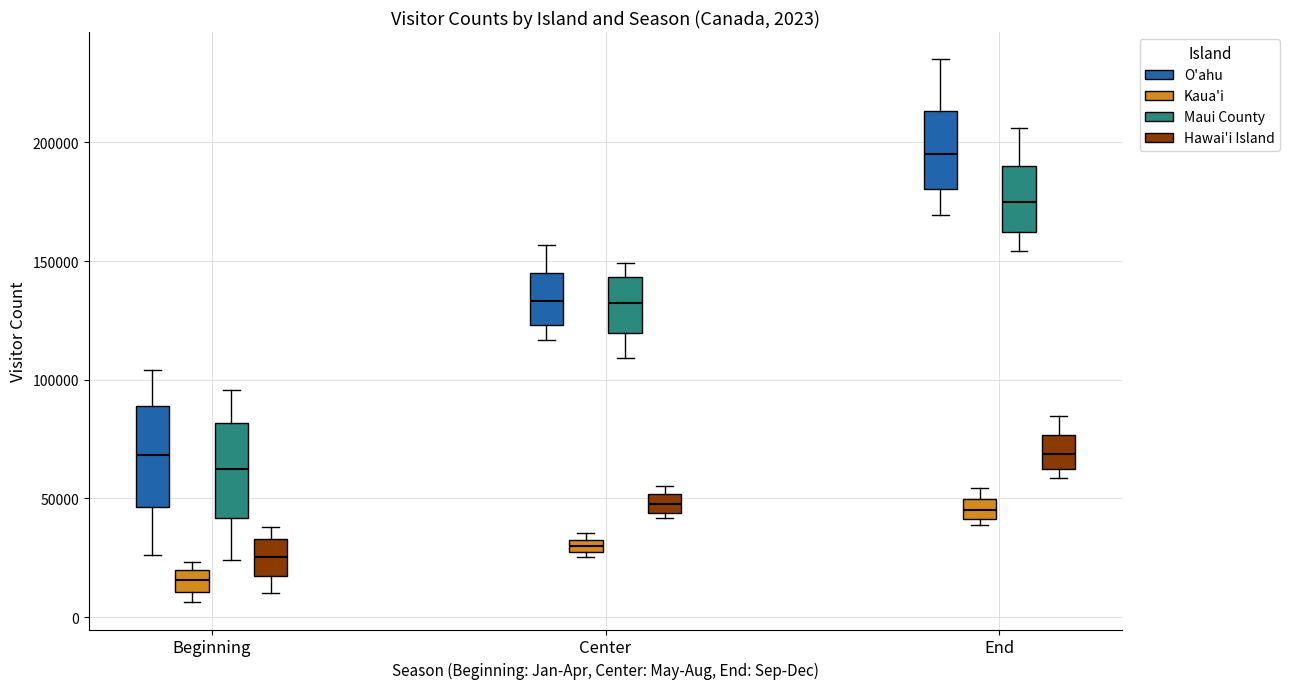

Which box has the lowest median line?

Beginning (Kaua'i)